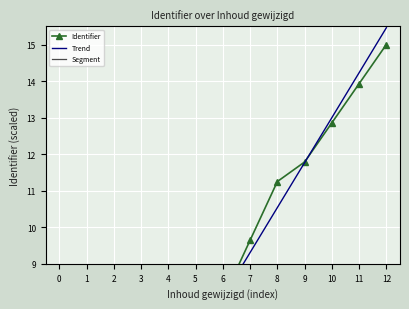

How many data points does each series have?

13